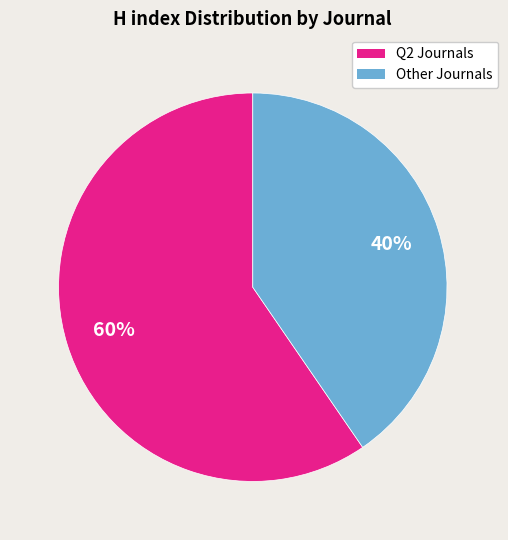

To the nearest percent, what is the average slice percentage?

50%